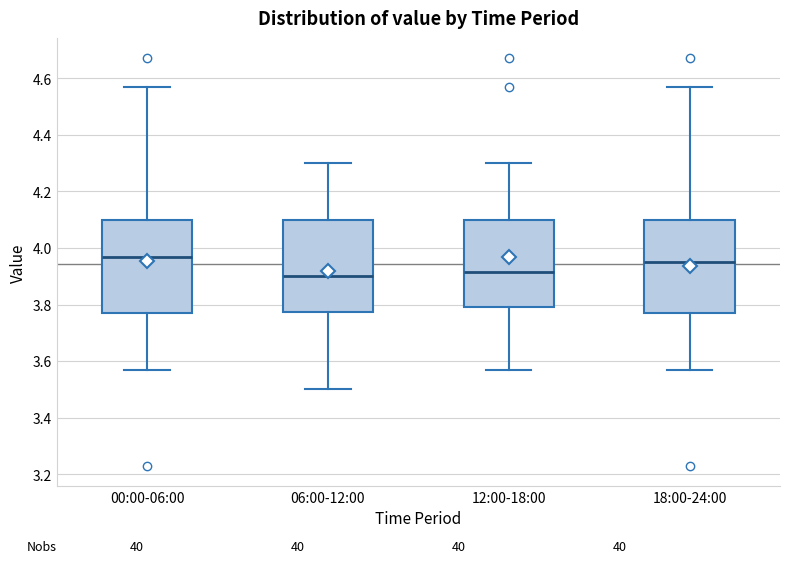

Reading left to right, transcribe this box plot: for each box, give where its median line is, the range the box spans, and where its two whiskers end, as read against the y-axis. The values are not printed on the chart, so give them approximately, as read against the axis.

00:00-06:00: median 3.98, box 3.78 to 4.10, whiskers 3.58 to 4.58
06:00-12:00: median 3.90, box 3.78 to 4.10, whiskers 3.50 to 4.30
12:00-18:00: median 3.92, box 3.80 to 4.10, whiskers 3.58 to 4.30
18:00-24:00: median 3.96, box 3.78 to 4.10, whiskers 3.58 to 4.58